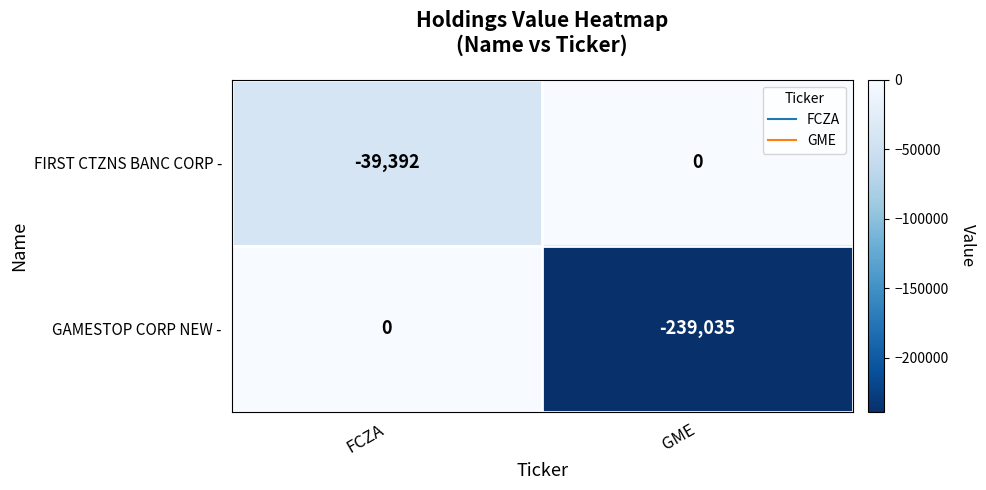

Which series changed the most between FCZA and GME?

GAMESTOP CORP NEW -